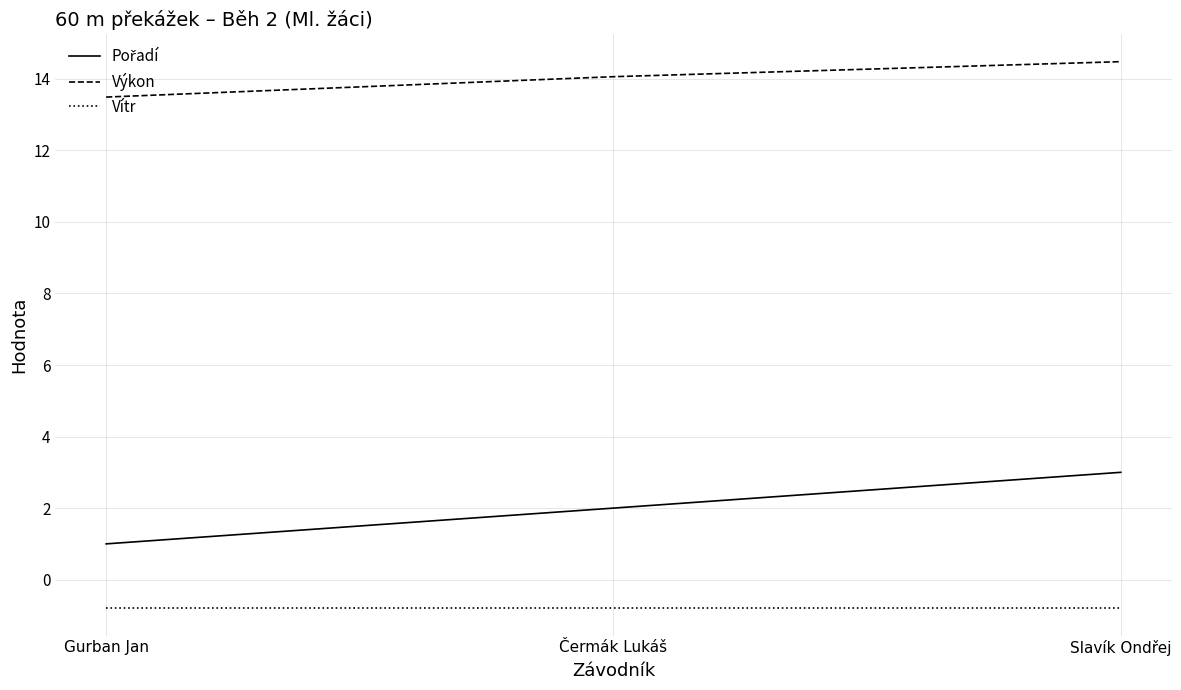

Is it true that Vítr equals -0.8 at Čermák Lukáš?

True